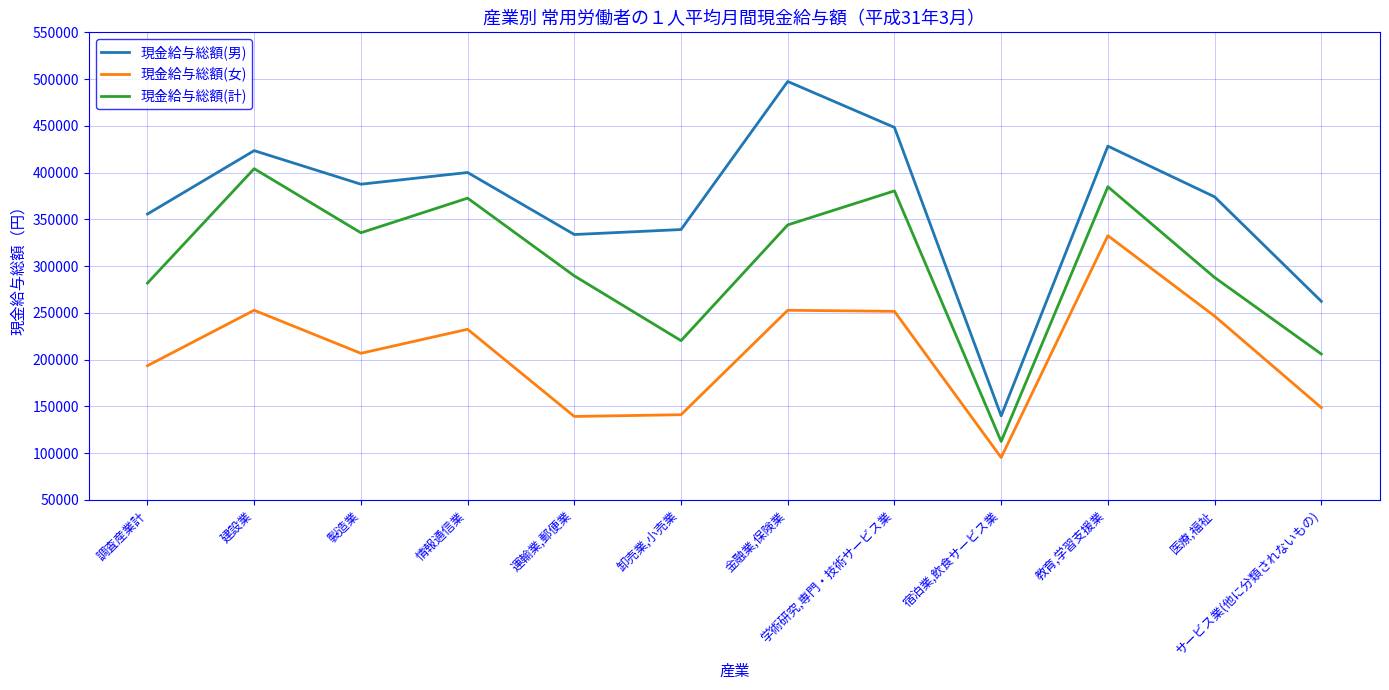

At which category does the chart reach its minimum across all series?

宿泊業,飲食サービス業